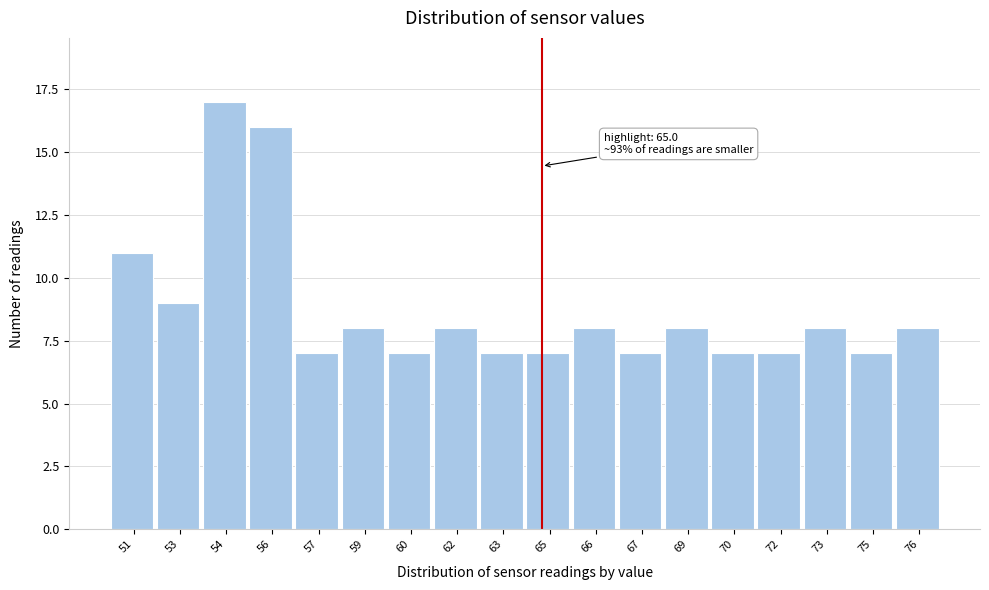

Reading left to right, what are all the values shown in this chart?

11	9	17	16	7	8	7	8	7	7	8	7	8	7	7	8	7	8